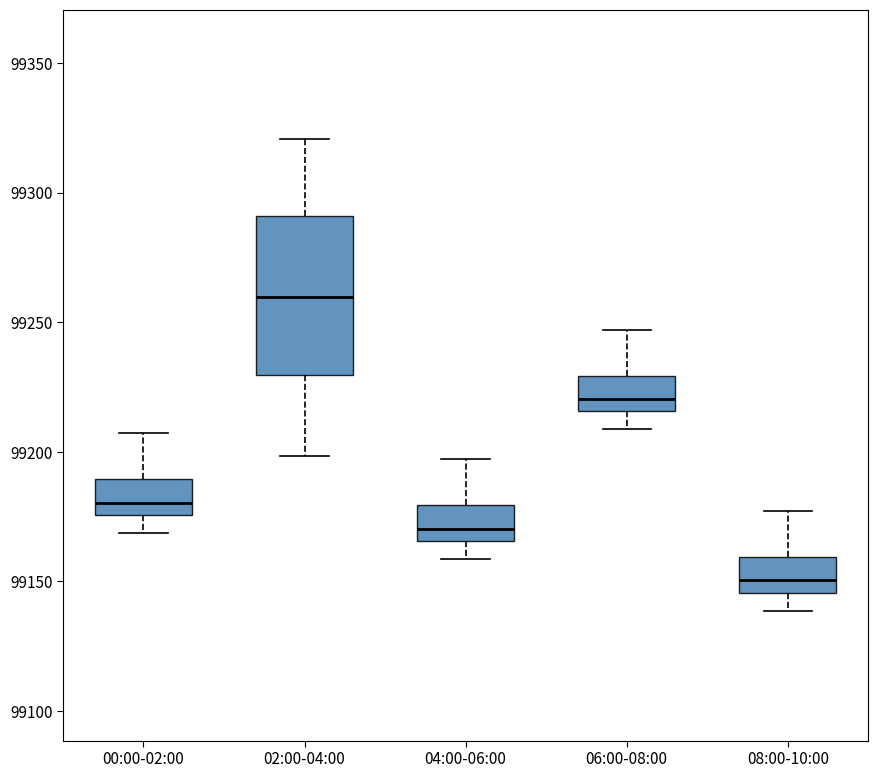

Comparing the boxes themselves (not the whiskers), which one is the tallest?

02:00-04:00